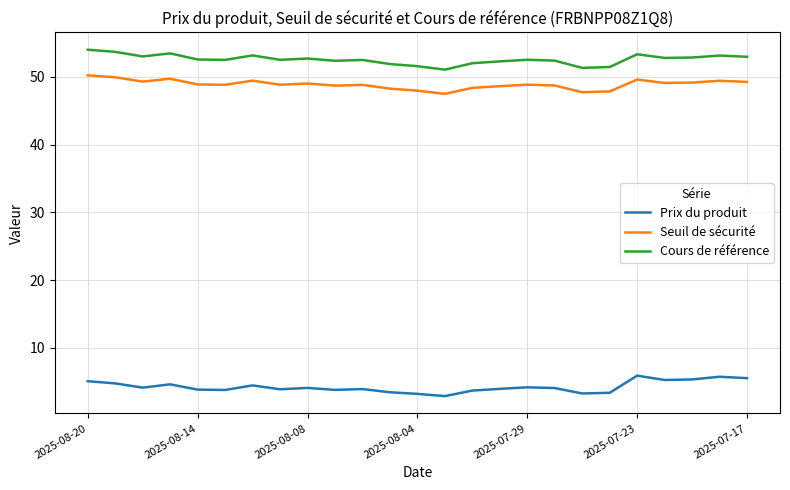

True or false: Seuil de sécurité and Cours de référence intersect in this chart.

False